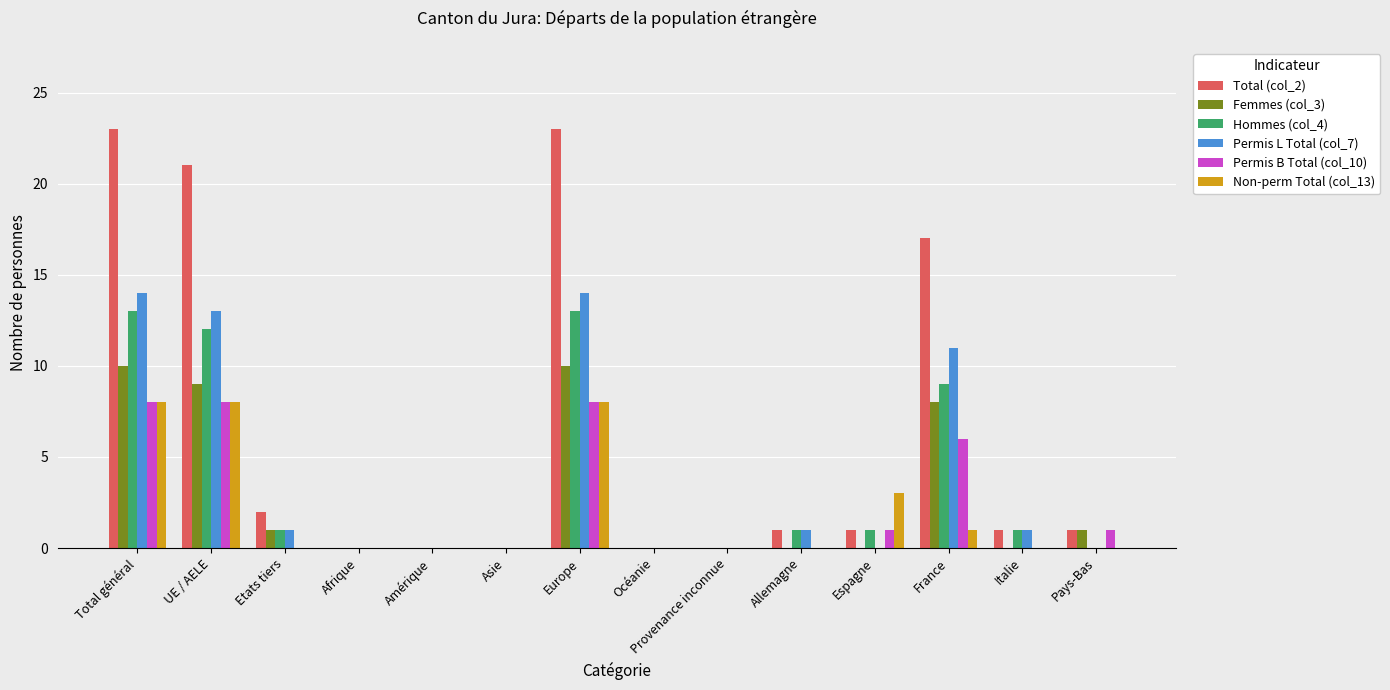

How many groups of bars are there?

14